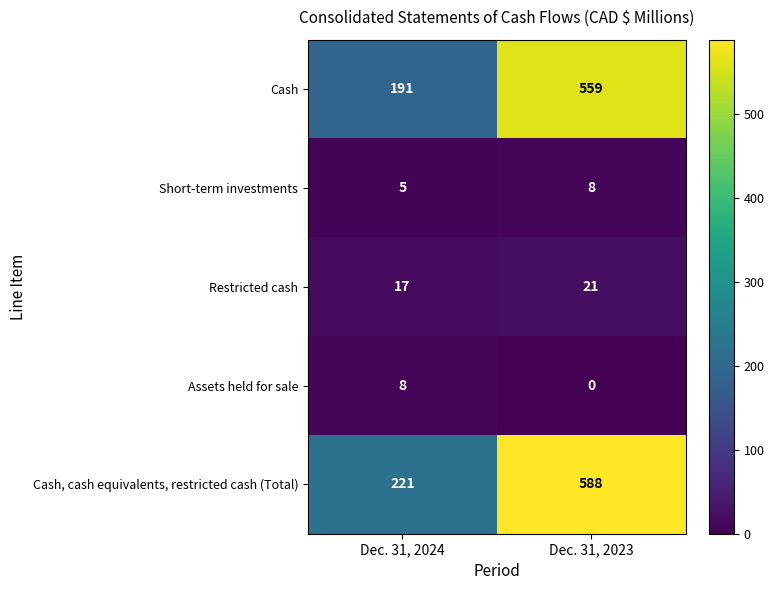

At Dec. 31, 2023, list the series in order from largest to smallest.

Cash, cash equivalents, restricted cash (Total), Cash, Restricted cash, Short-term investments, Assets held for sale